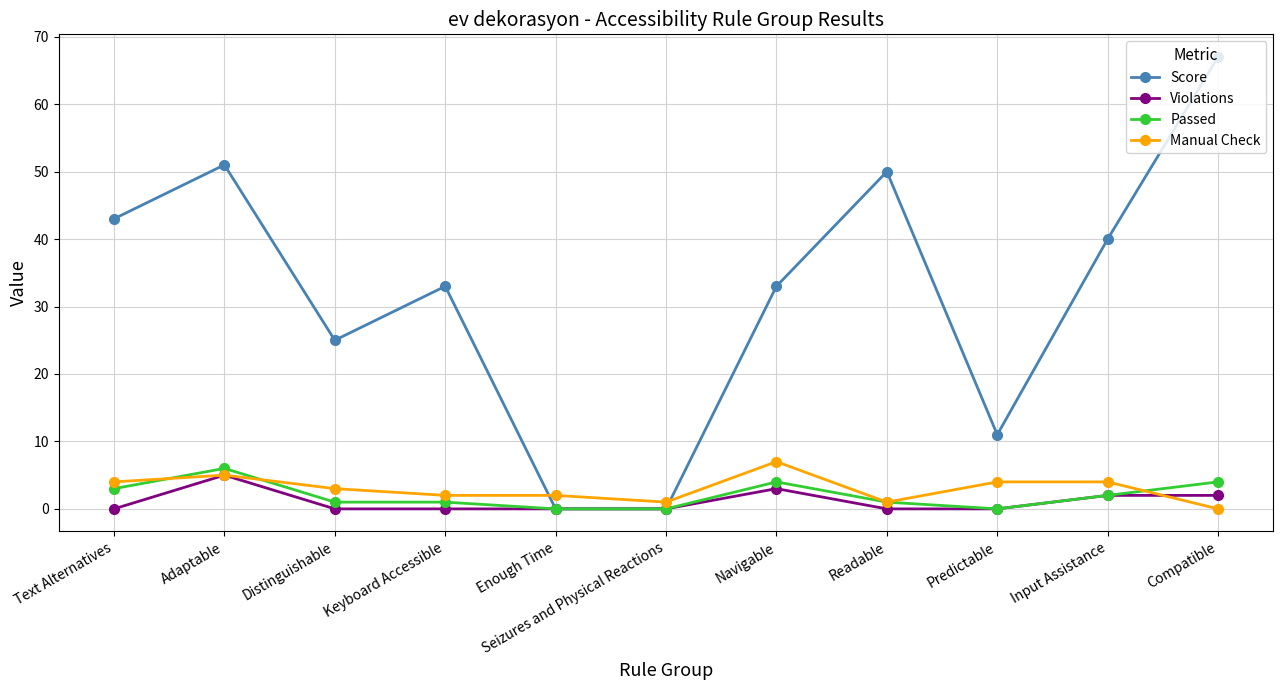

Does the chart display data point markers on the line(s)?

Yes